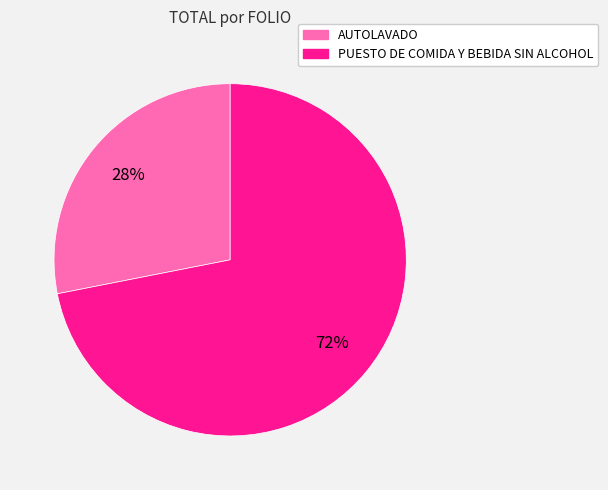

What is the largest slice in the pie chart?

PUESTO DE COMIDA Y BEBIDA SIN ALCOHOL